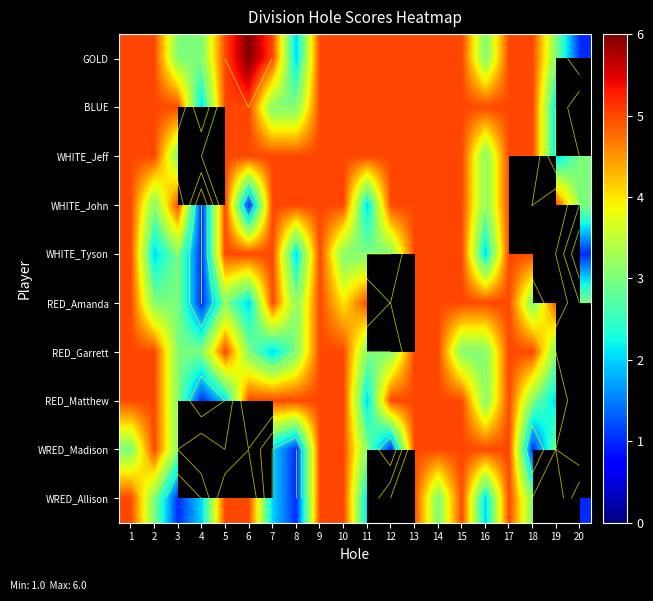

True or false: RED_Garrett has a value of 3.0 at 3.

True